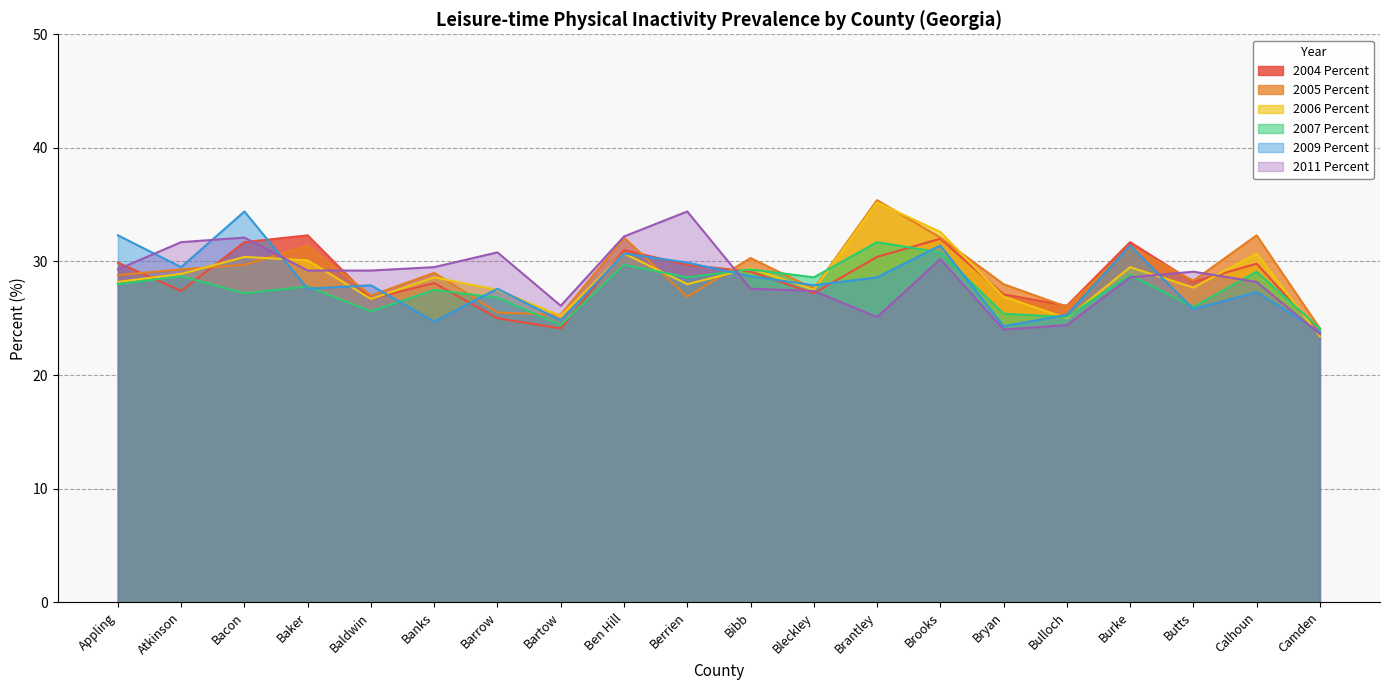

Between Barrow and Bleckley, which is larger?

Bleckley